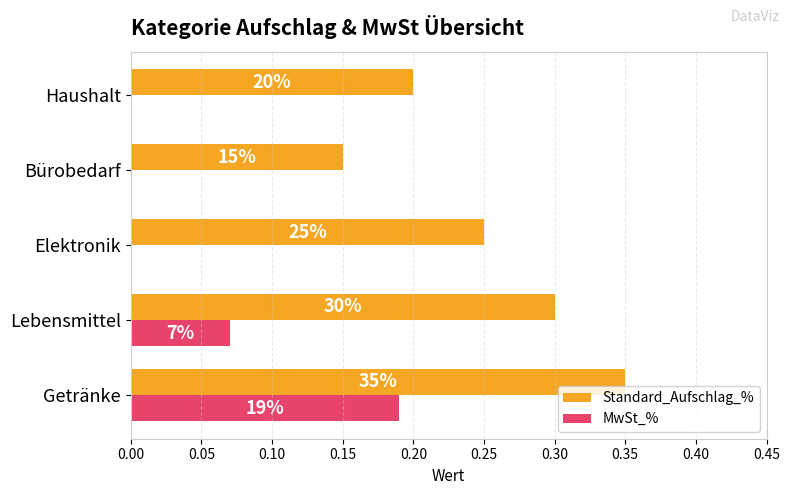

What are all the series names shown in the legend?

Standard_Aufschlag_%, MwSt_%